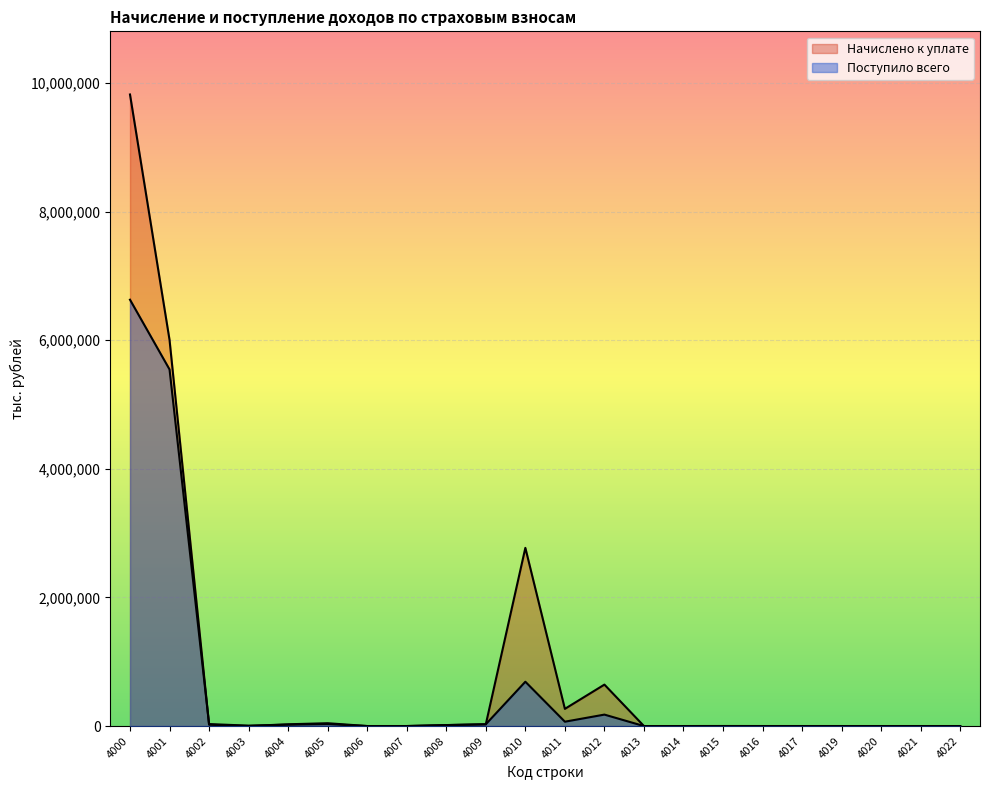

What is the greatest value displayed?

9821062